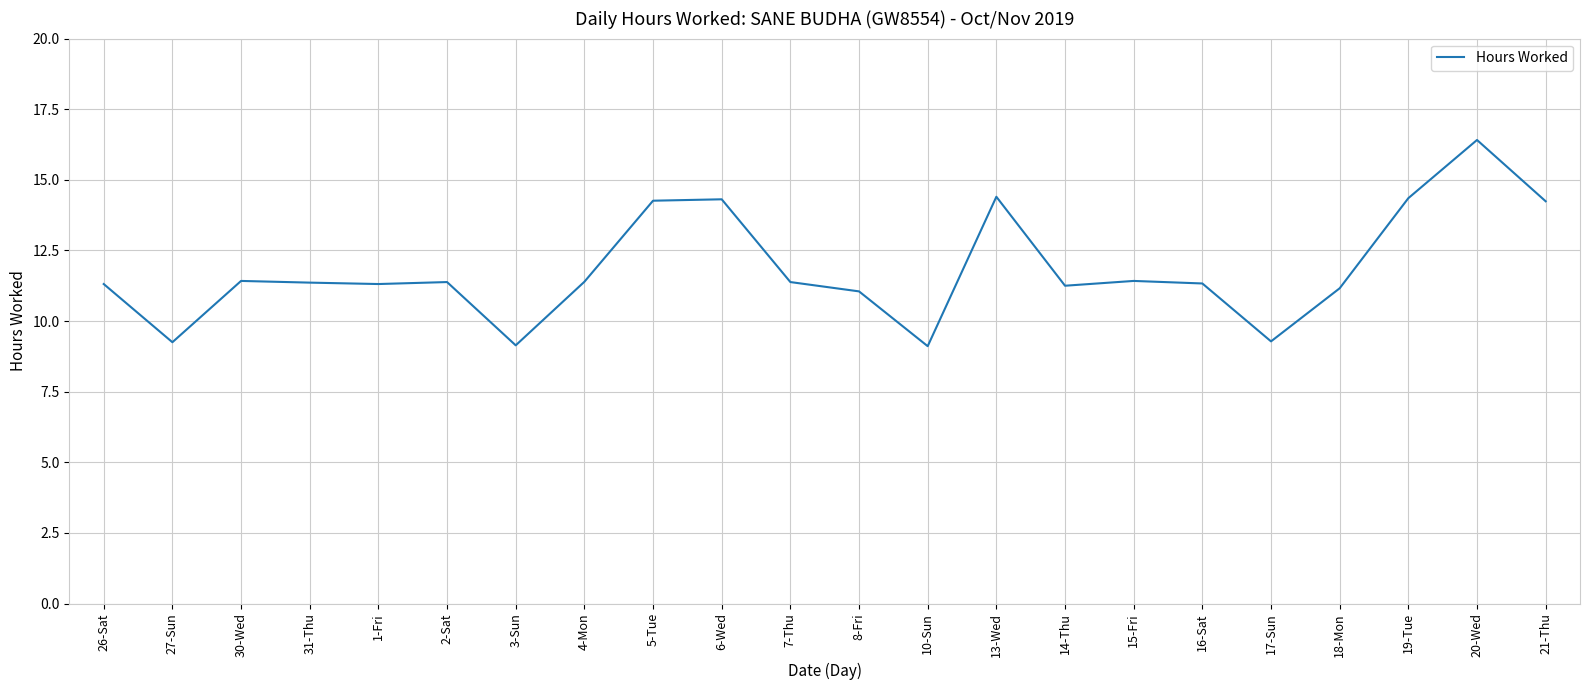

What is the difference between the second highest and second lowest values?

5.3